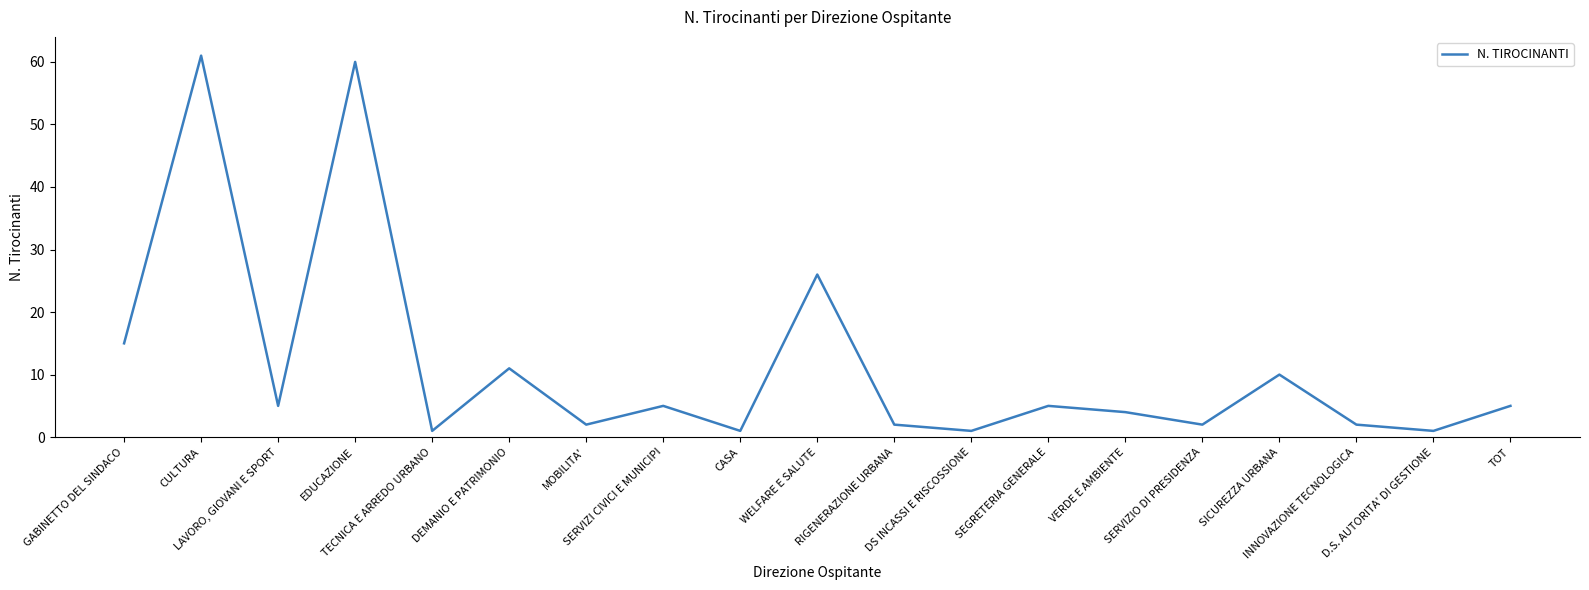

What is the greatest value displayed?

61